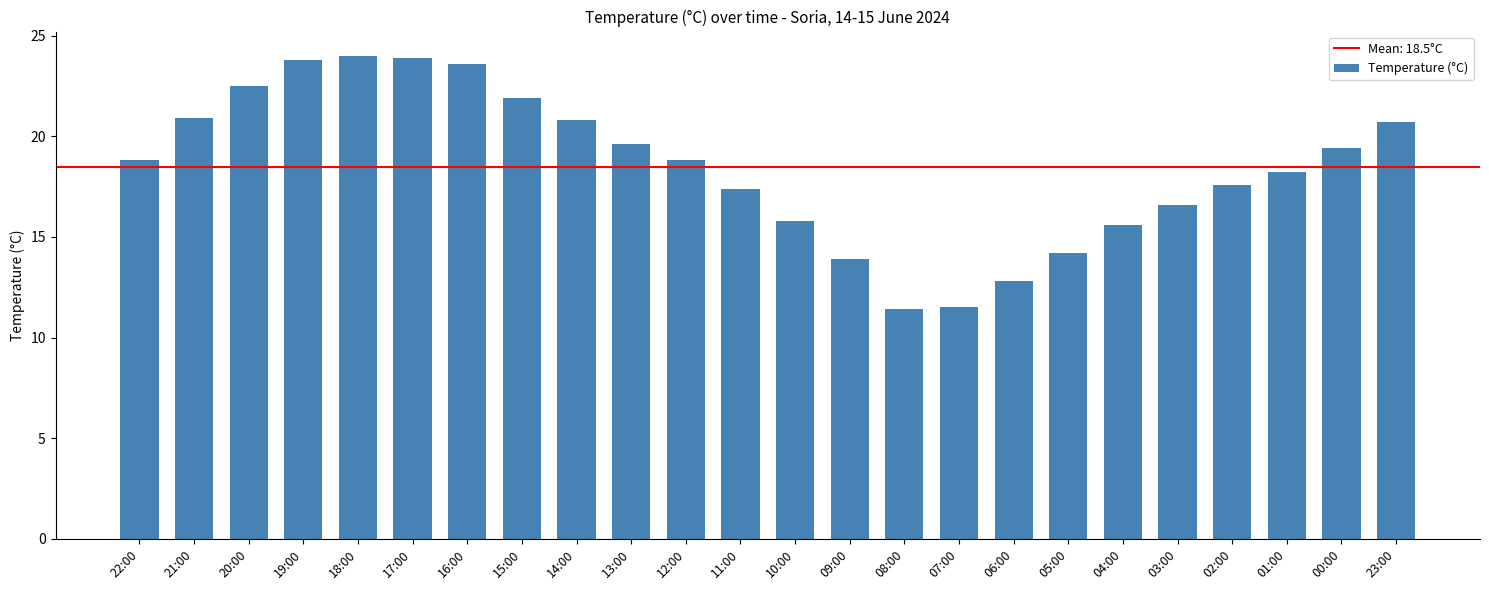

What is the minimum value shown in the chart?

11.4